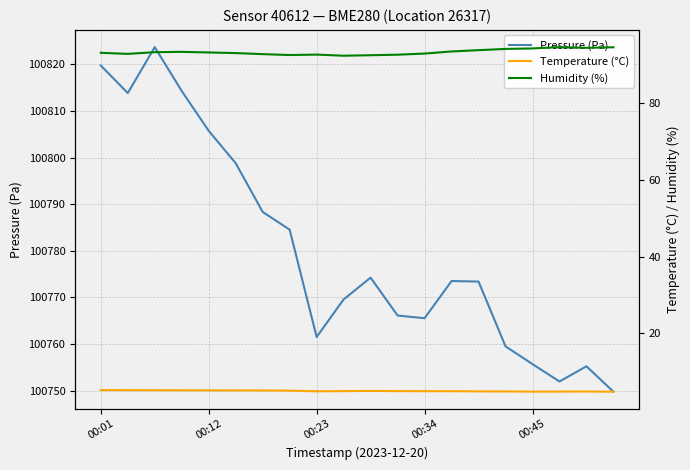

Where is Humidity (%) nearest to the value 93?

5